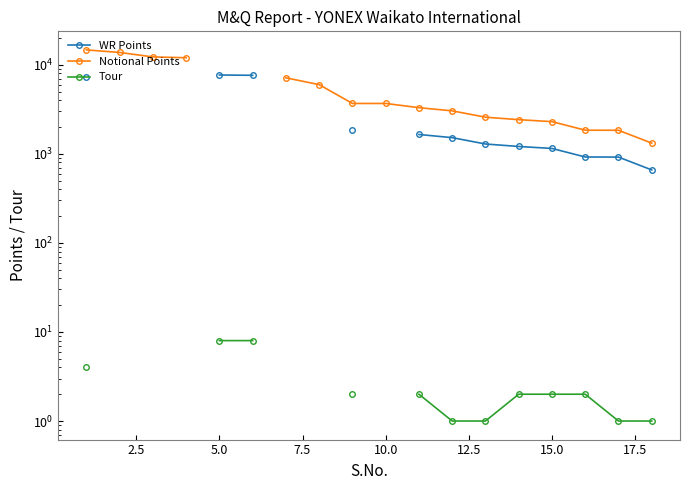

True or false: WR Points has a value of 1290.0 at 12.

True